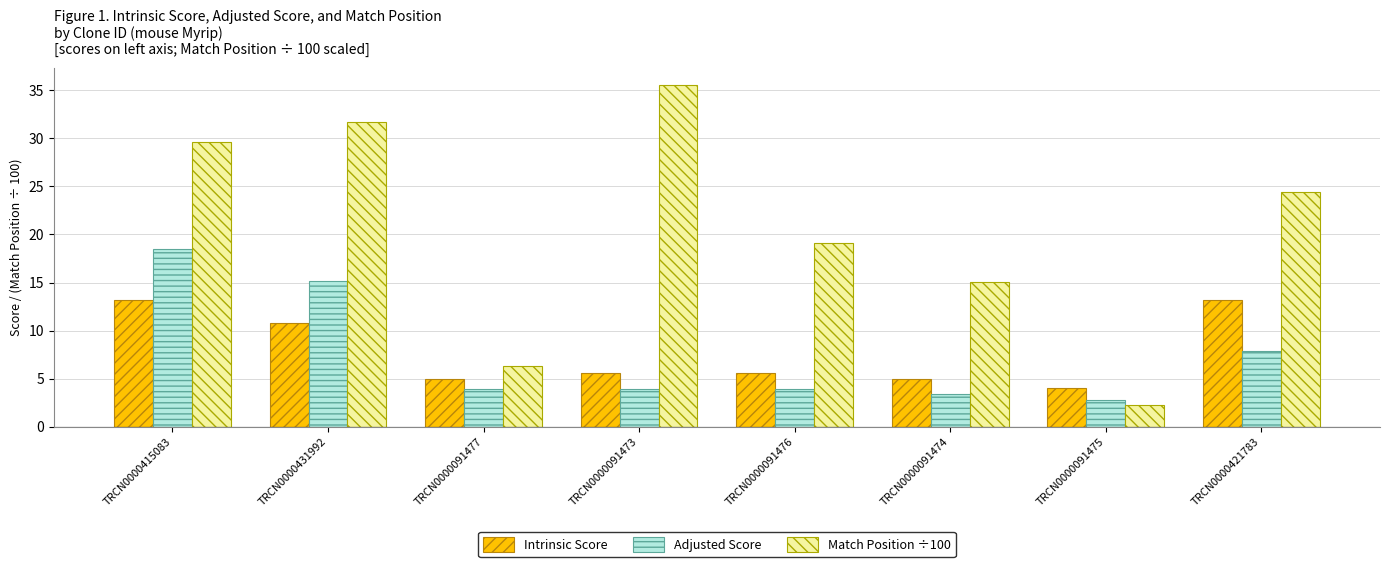

How many bars are there in each group?

3